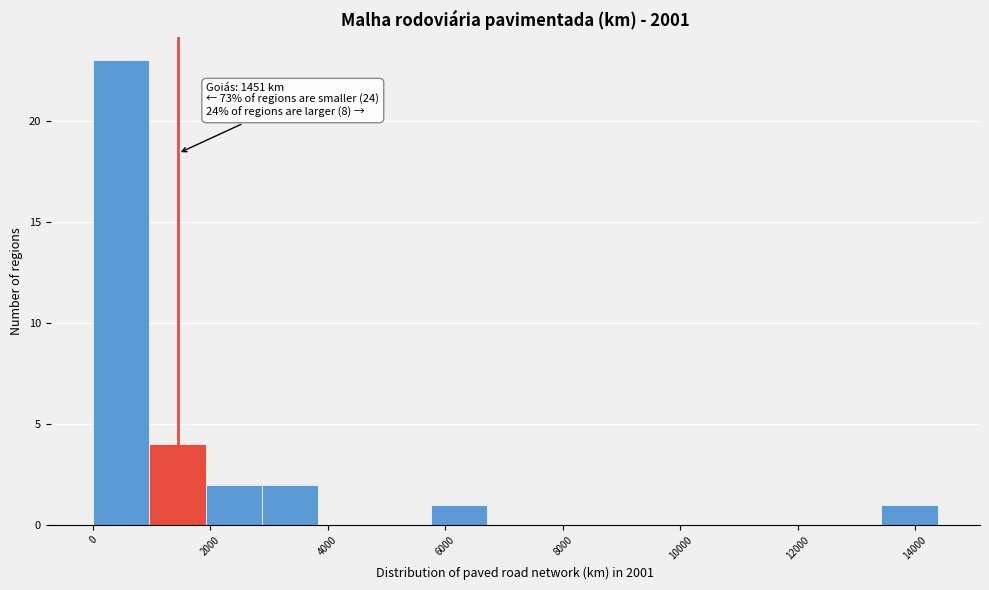

Which range on the x-axis has the tallest bar?

0 to 1000